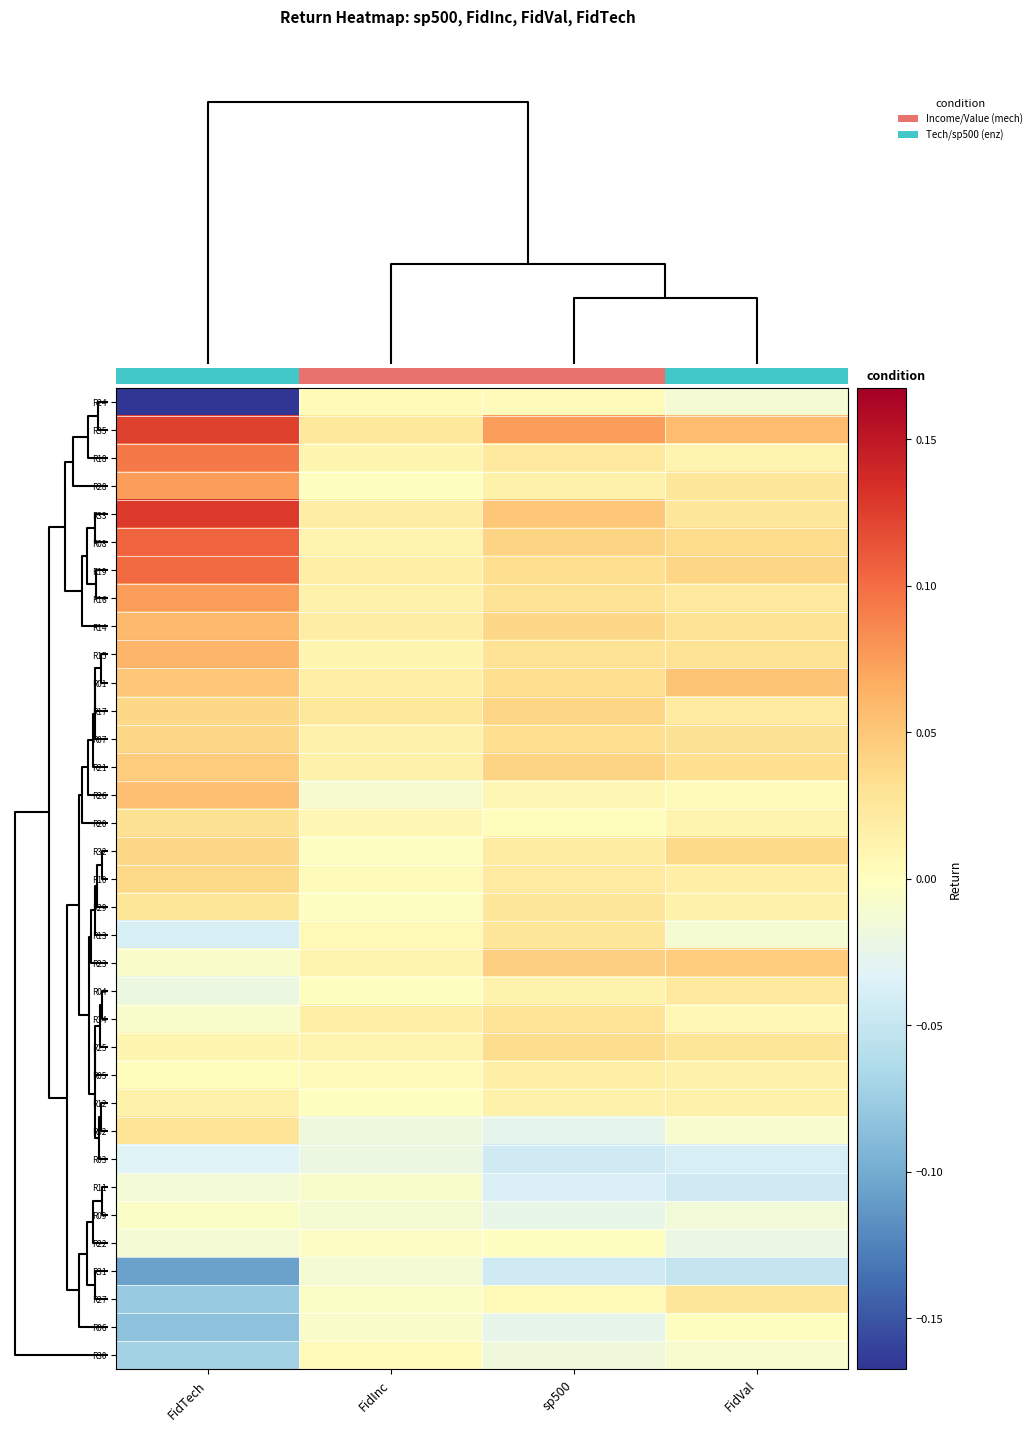

What is the minimum value for R31?

-0.1